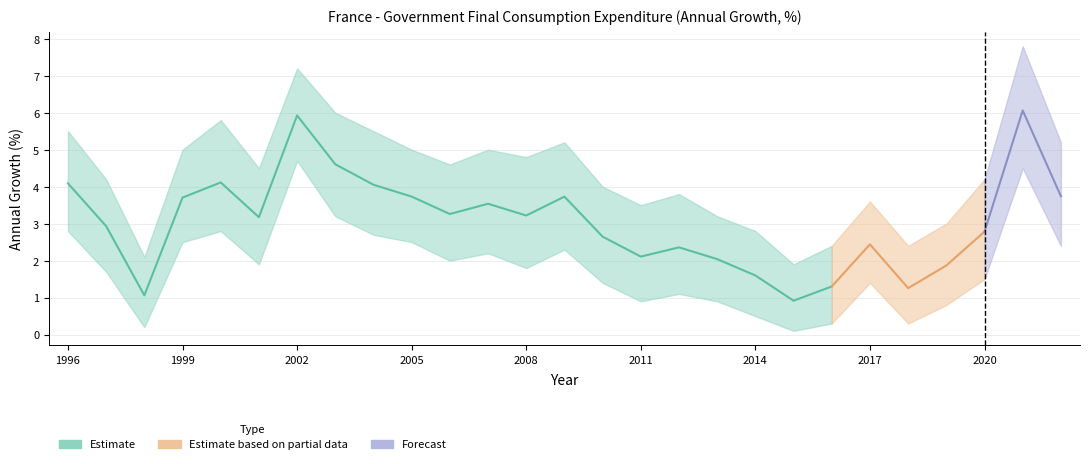

Does the chart have visible grid lines?

Yes